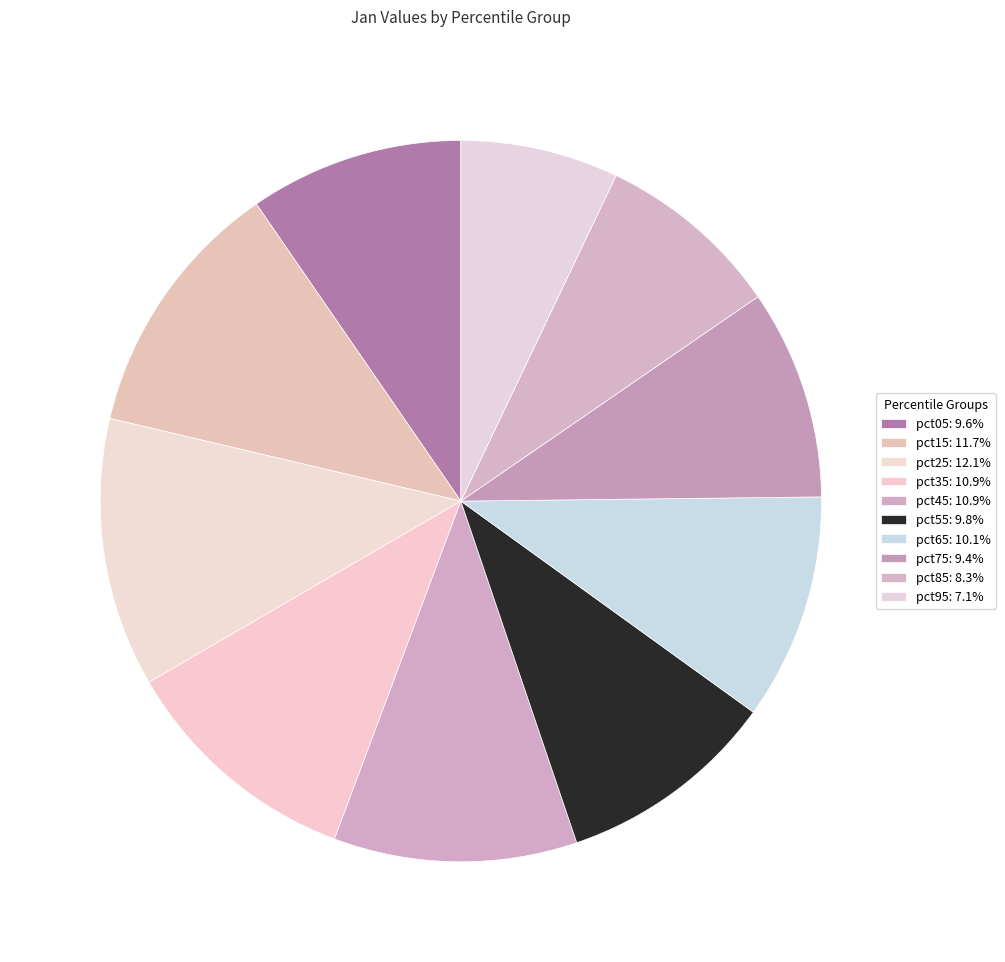

Which category has the smallest portion of the pie?

pct95